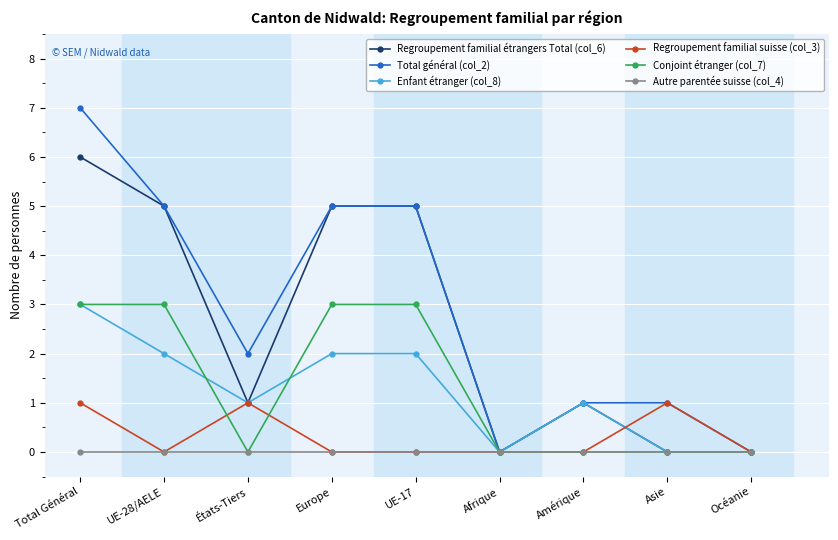

Reading right to left, transcribe all the data shown in this chart.

Regroupement familial étrangers Total (col_6): Océanie=0	Asie=0	Amérique=1	Afrique=0	UE-17=5	Europe=5	États-Tiers=1	UE-28/AELE=5	Total Général=6
Total général (col_2): Océanie=0	Asie=1	Amérique=1	Afrique=0	UE-17=5	Europe=5	États-Tiers=2	UE-28/AELE=5	Total Général=7
Enfant étranger (col_8): Océanie=0	Asie=0	Amérique=1	Afrique=0	UE-17=2	Europe=2	États-Tiers=1	UE-28/AELE=2	Total Général=3
Regroupement familial suisse (col_3): Océanie=0	Asie=1	Amérique=0	Afrique=0	UE-17=0	Europe=0	États-Tiers=1	UE-28/AELE=0	Total Général=1
Conjoint étranger (col_7): Océanie=0	Asie=0	Amérique=0	Afrique=0	UE-17=3	Europe=3	États-Tiers=0	UE-28/AELE=3	Total Général=3
Autre parentée suisse (col_4): Océanie=0	Asie=0	Amérique=0	Afrique=0	UE-17=0	Europe=0	États-Tiers=0	UE-28/AELE=0	Total Général=0